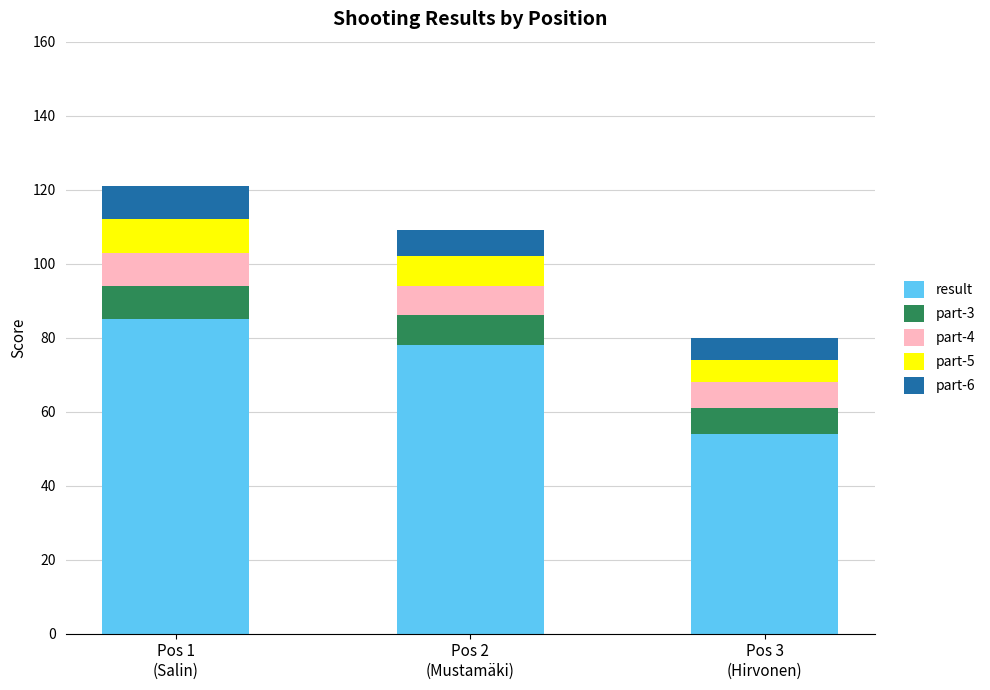

What is the maximum value for result?

85